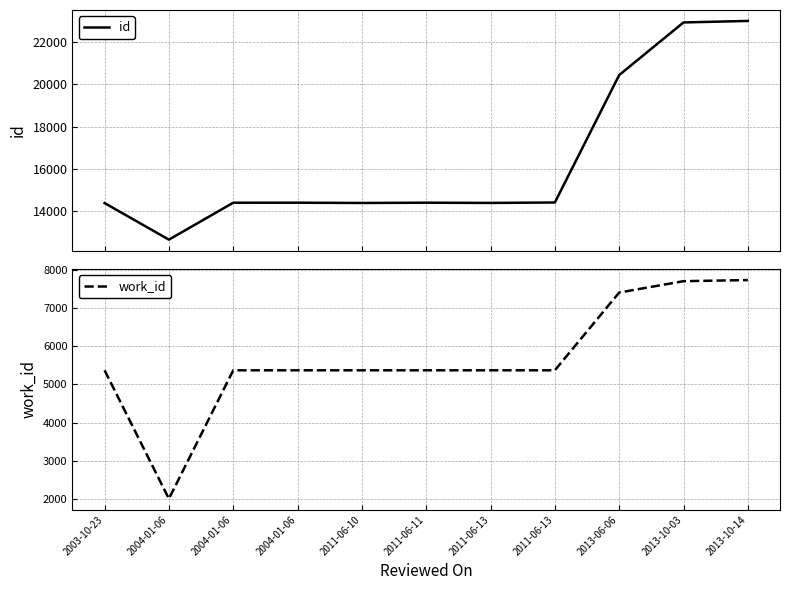

Where is the first local minimum for id?

2004-01-06